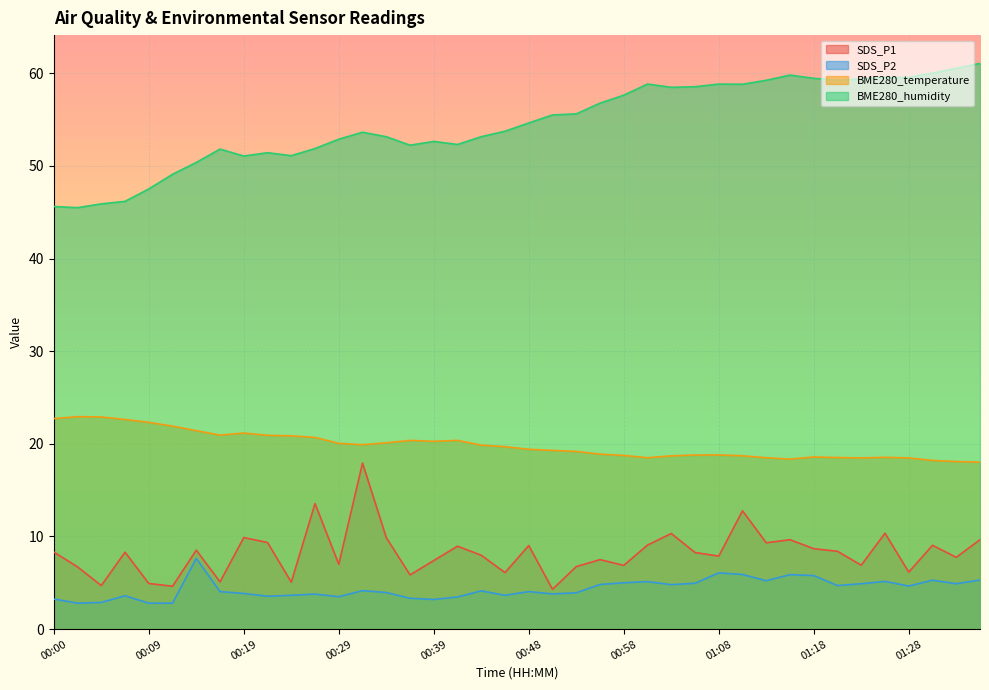

What is the average value of the BME280_temperature series?

19.9